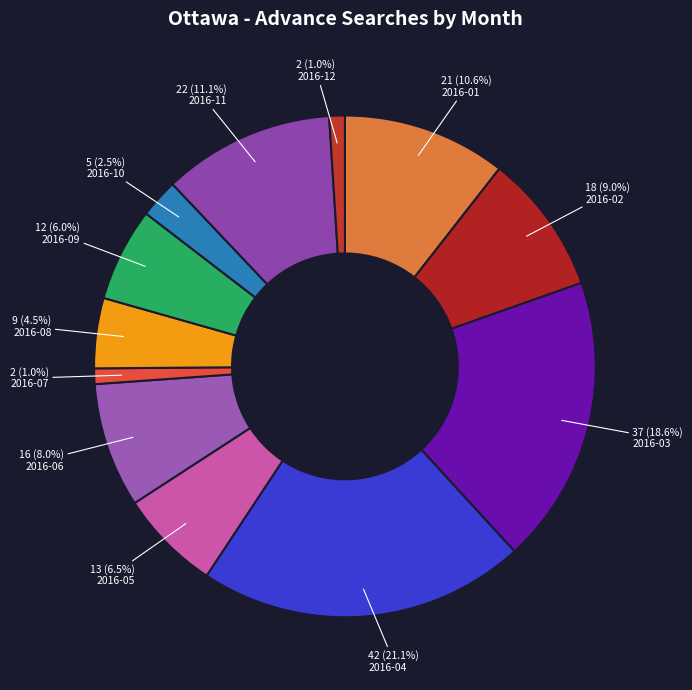

How much of the chart is everything except 2016-06?

92.0%